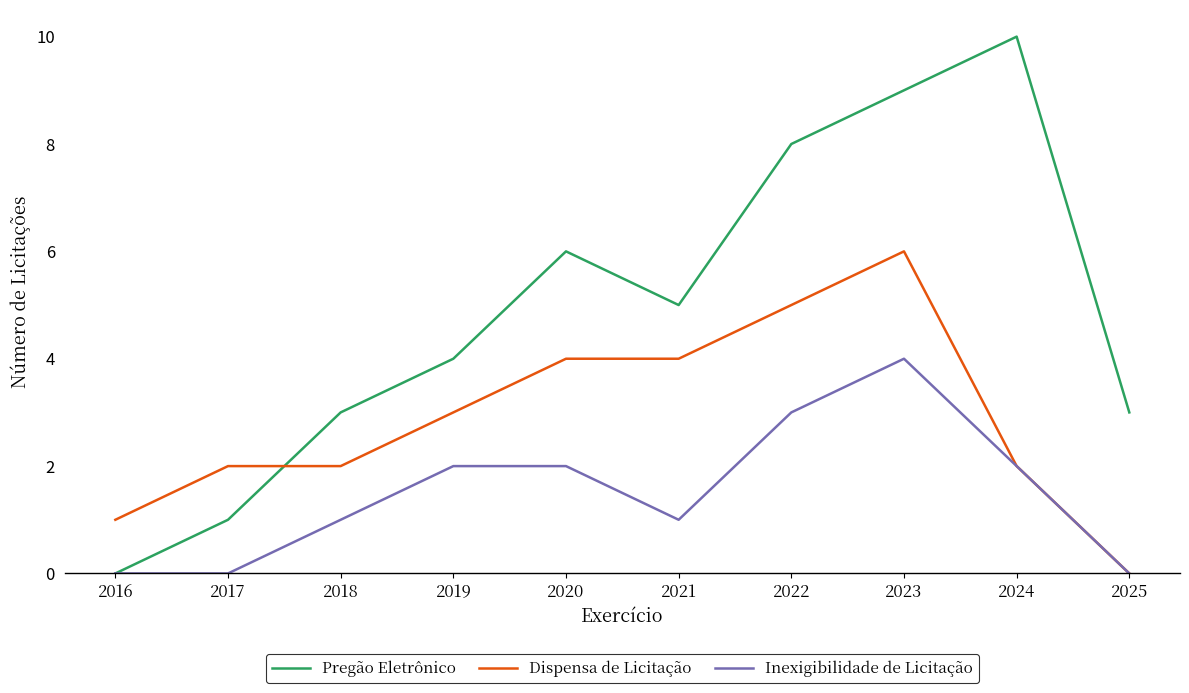

At 2020, list the series in order from largest to smallest.

Pregão Eletrônico, Dispensa de Licitação, Inexigibilidade de Licitação